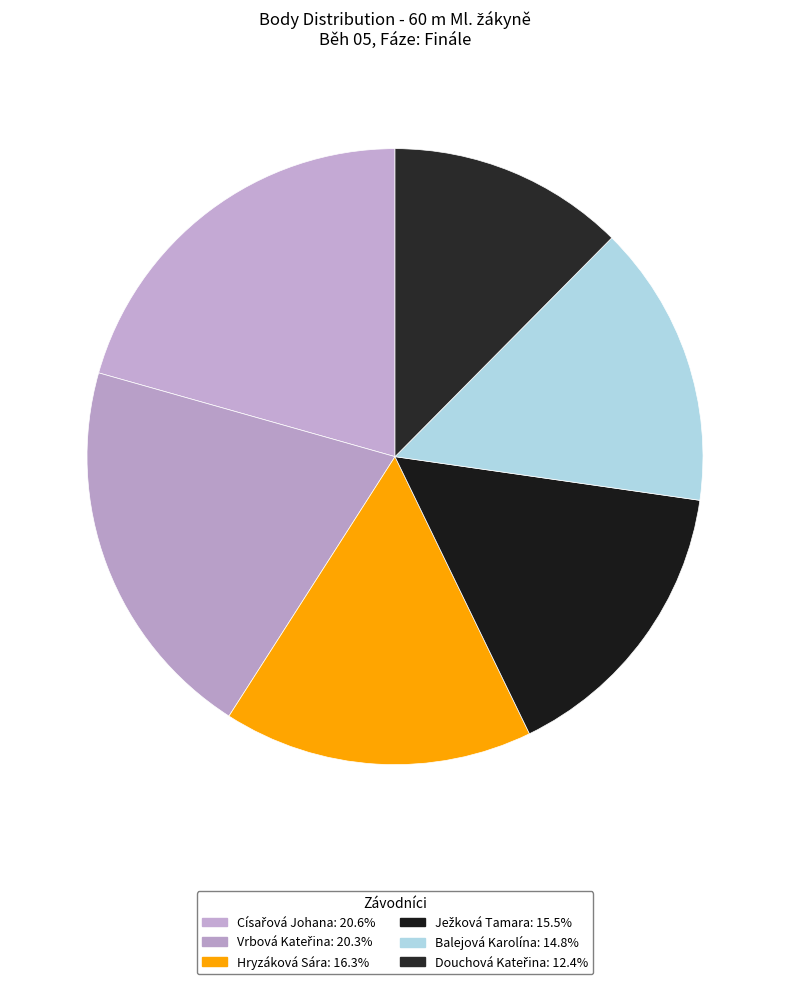

How many slices are in this pie chart?

6